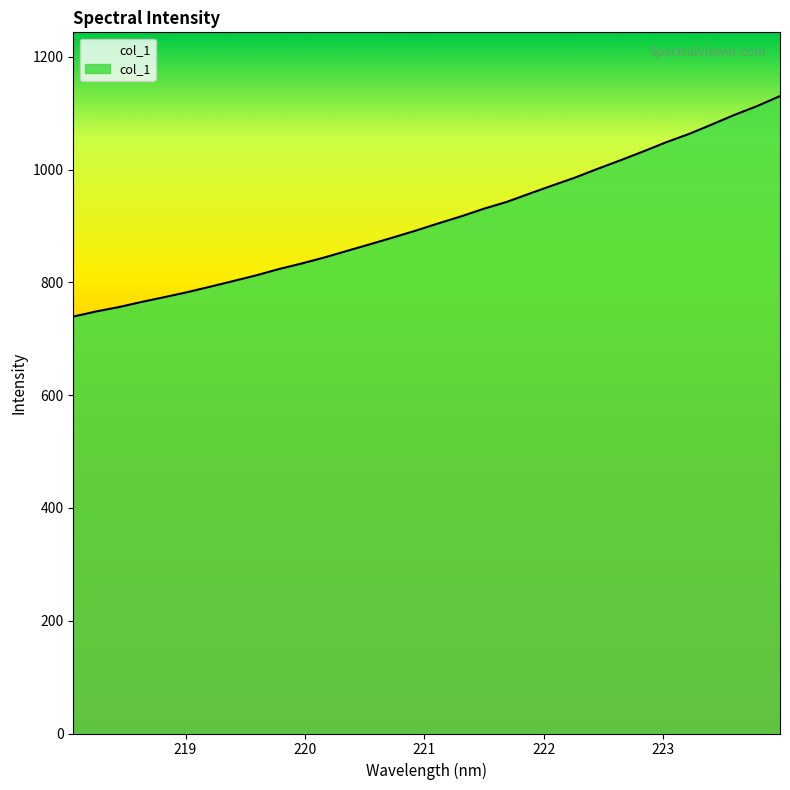

True or false: the data has more than 2 interior local peaks.

False